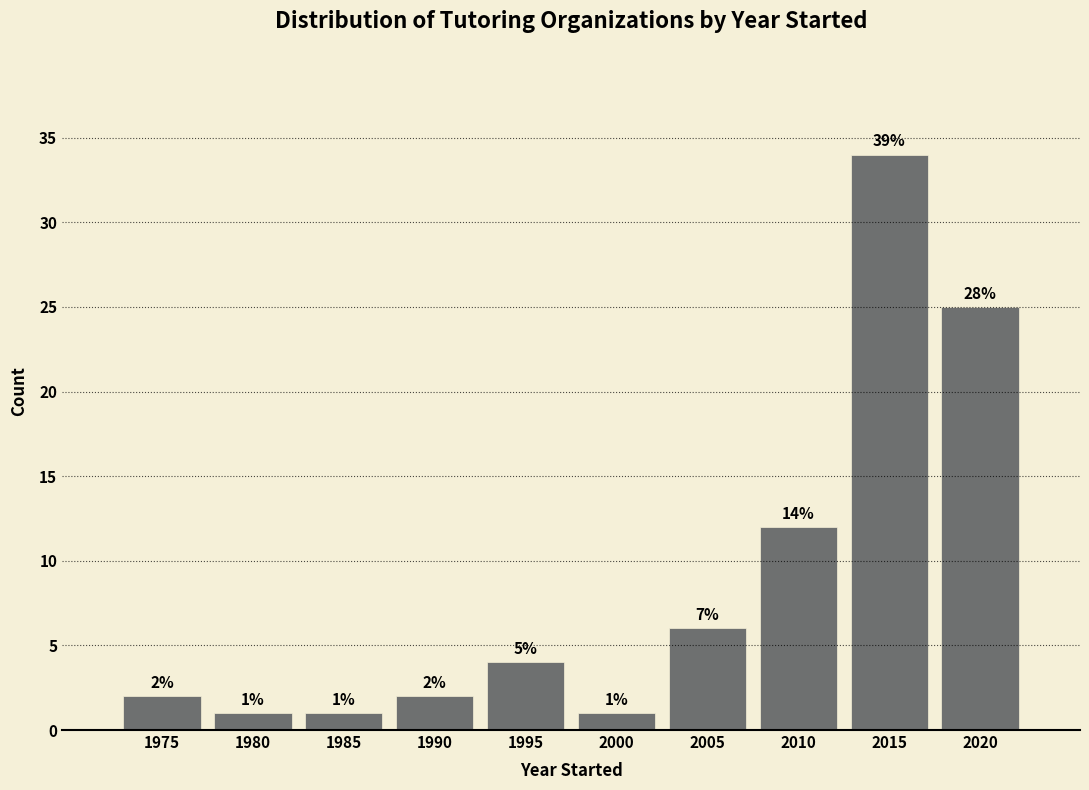

Reading right to left, what are all the values shown in this chart?

2020=25	2015=34	2010=12	2005=6	2000=1	1995=4	1990=2	1985=1	1980=1	1975=2